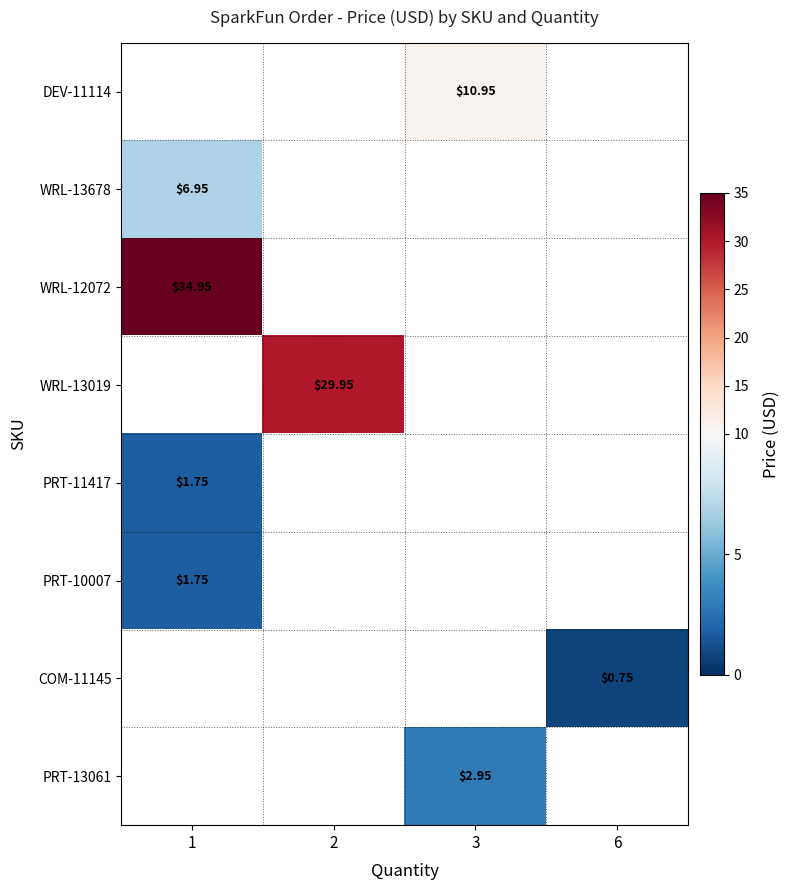

Which has a higher value, 1 or 3?

3